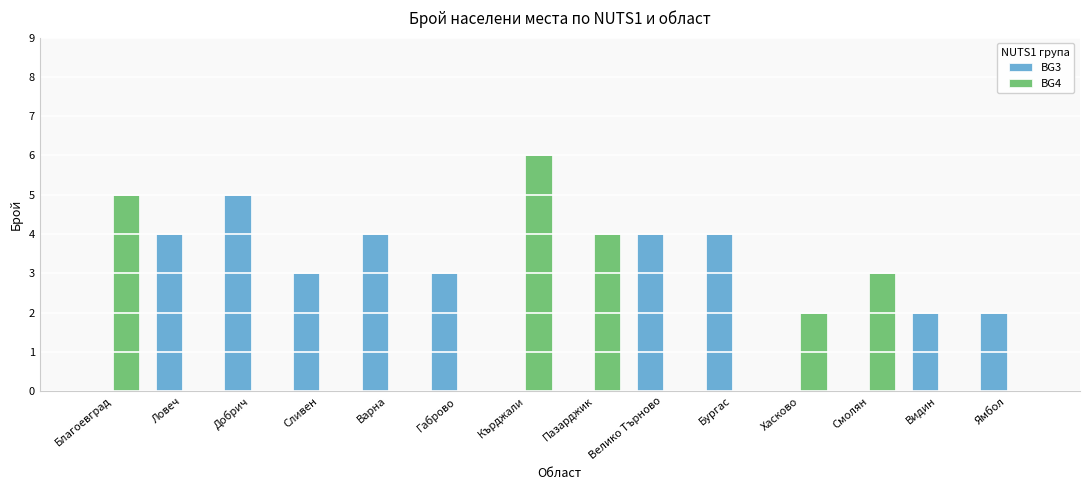

Is it true that BG4 equals -2 at Ловеч?

False